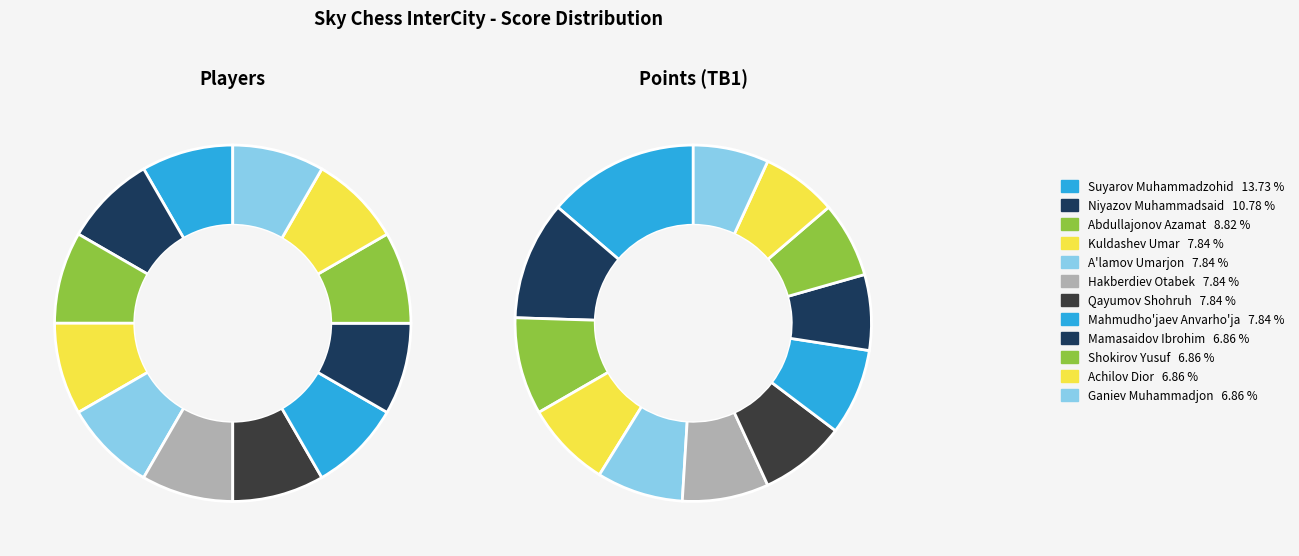

To the nearest percent, what is the average slice percentage?

8%